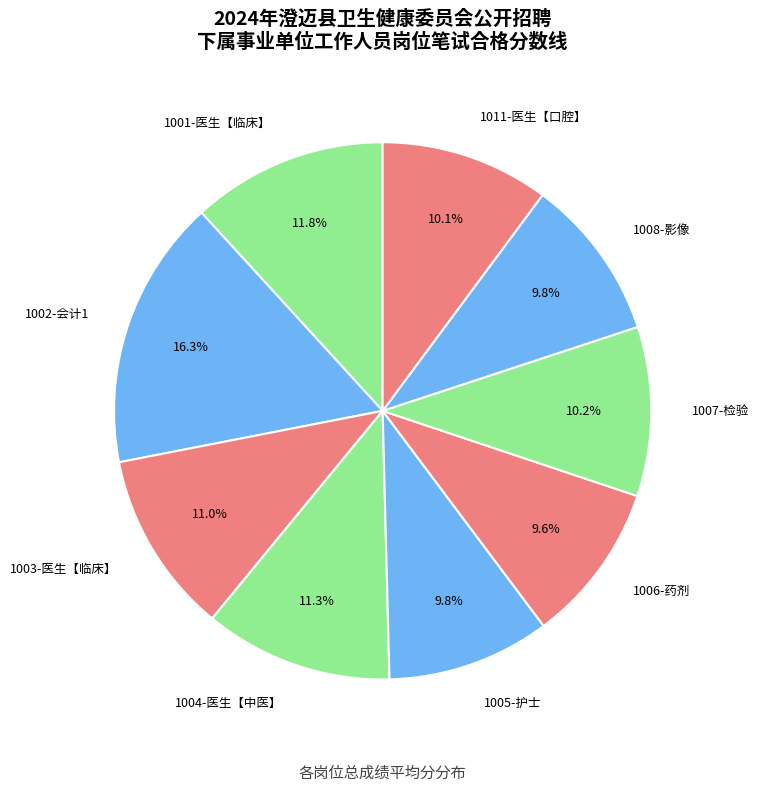

Which slice is the largest?

1002-会计1